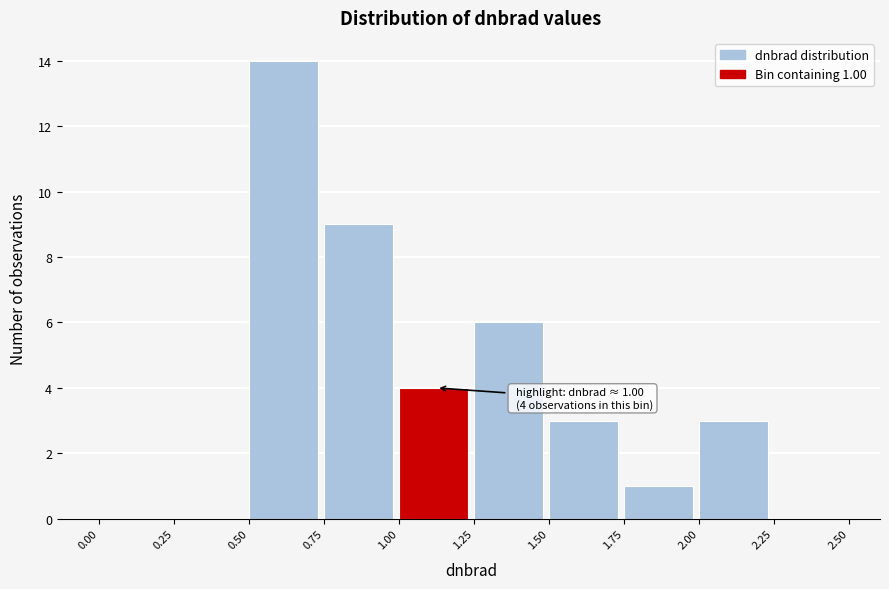

Which range on the x-axis has the tallest bar?

0.50 to 0.75